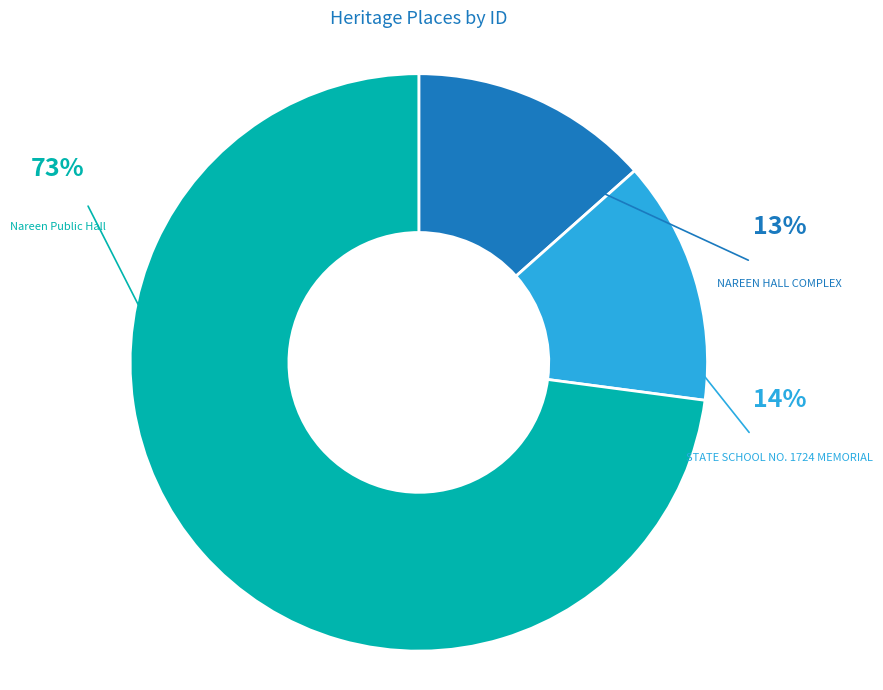

Combined, do Nareen Public Hall and STATE SCHOOL NO. 1724 MEMORIAL account for over 50%?

Yes